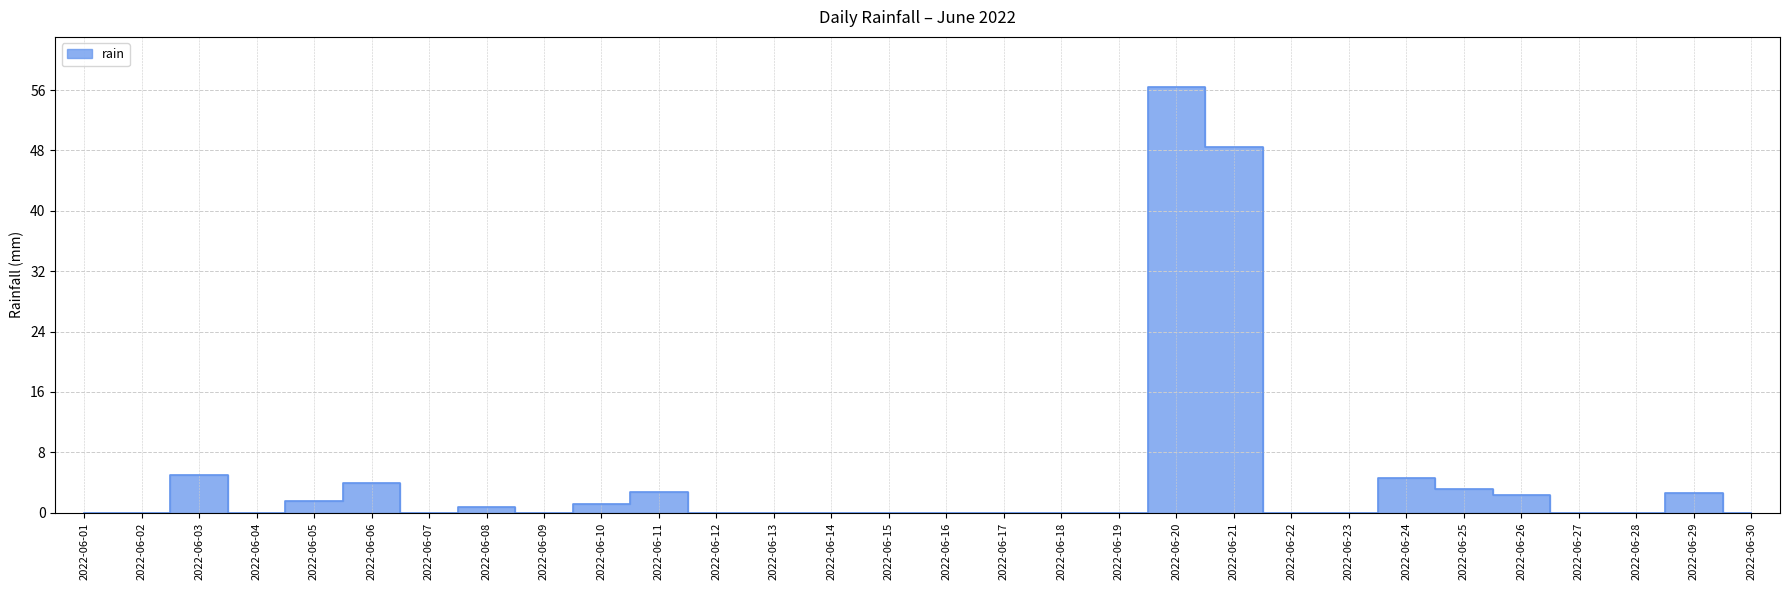

What is the sum of the values at 2022-06-11 and 2022-06-01?

2.8